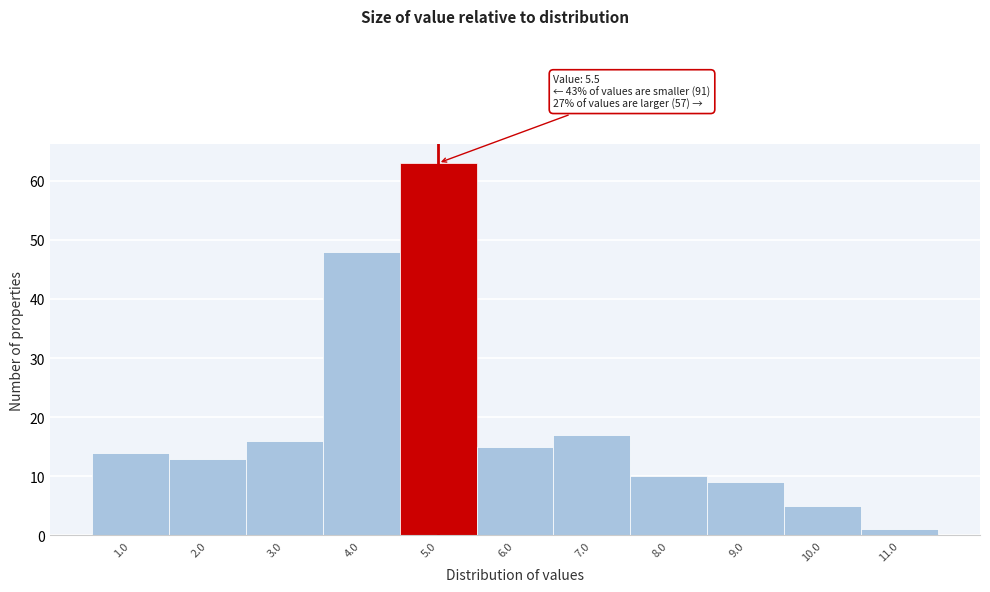

Reading left to right, what are all the values shown in this chart?

1.0=14	2.0=13	3.0=16	4.0=48	5.0=63	6.0=15	7.0=17	8.0=10	9.0=9	10.0=5	11.0=1